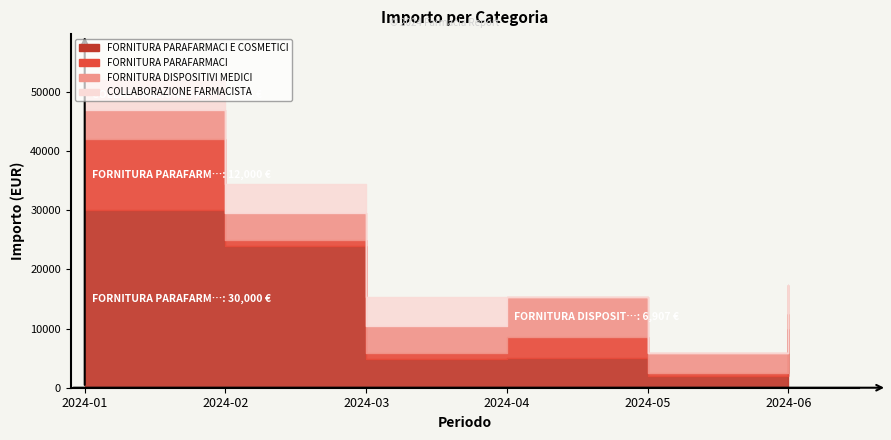

What is the difference between the maximum and minimum values in the FORNITURA PARAFARMACI E COSMETICI series?

28000.0